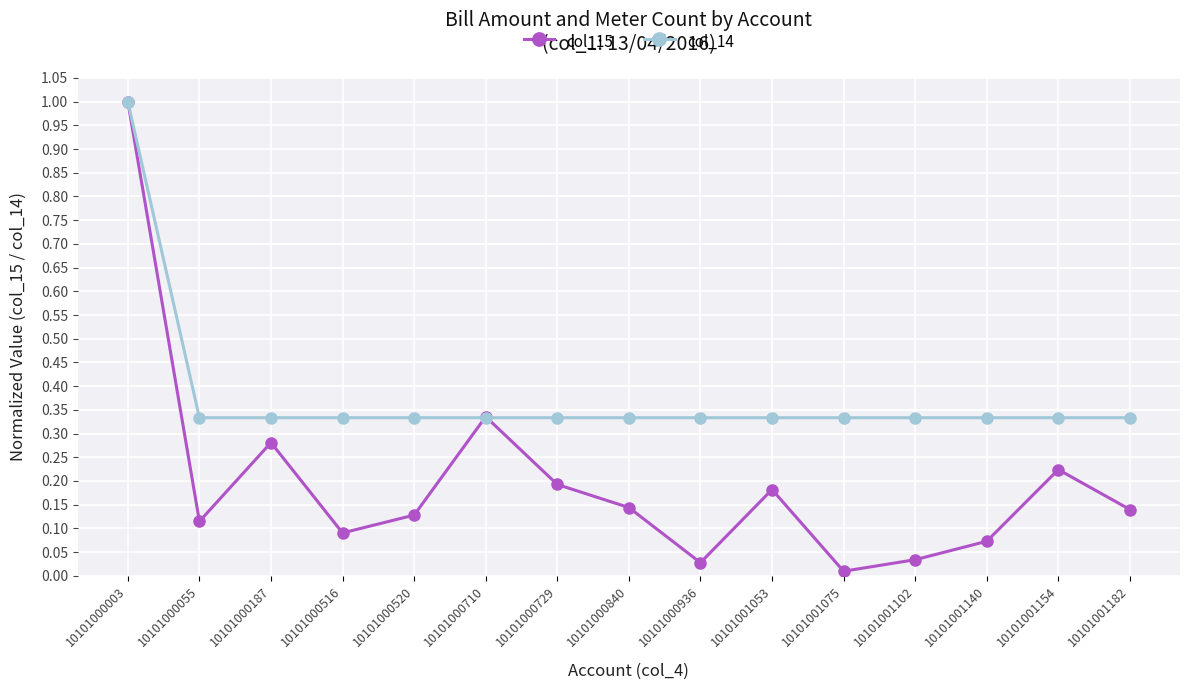

Which series has the widest spread of values?

col_15